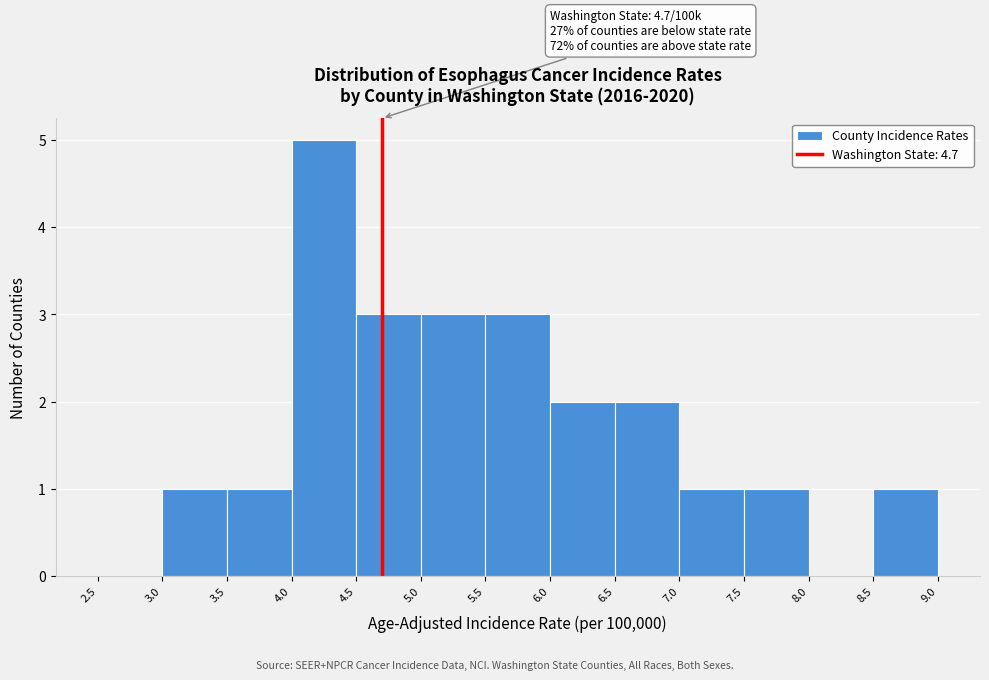

Over which range of the x-axis is the bar tallest?

4.0 to 4.5